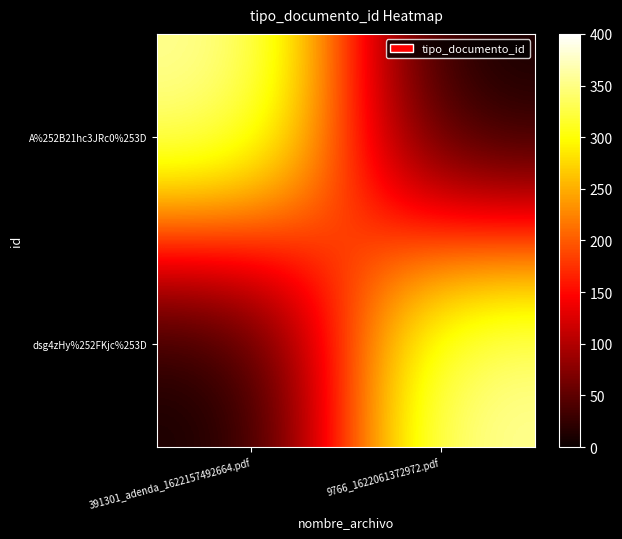

Reading left to right, what are all the values shown in this chart?

A%252B21hc3JRc0%253D: 391301_adenda_1622157492664.pdf=366	9766_1622061372972.pdf=0
dsg4zHy%252FKjc%253D: 391301_adenda_1622157492664.pdf=0	9766_1622061372972.pdf=366